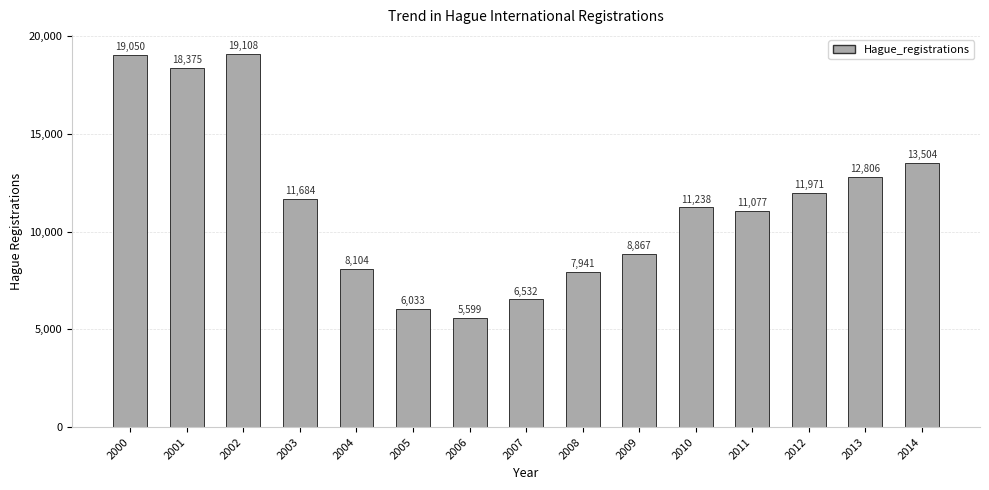

What is the change in value from 2000 to 2010?

-7812